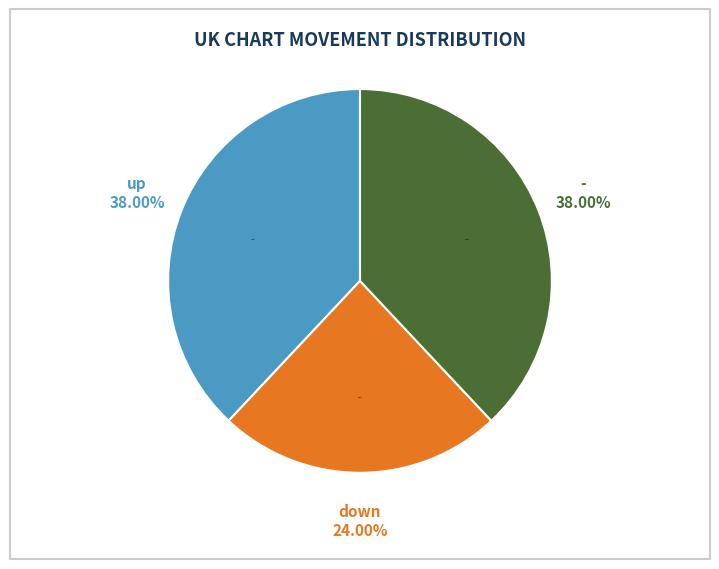

What is the largest slice in the pie chart?

up